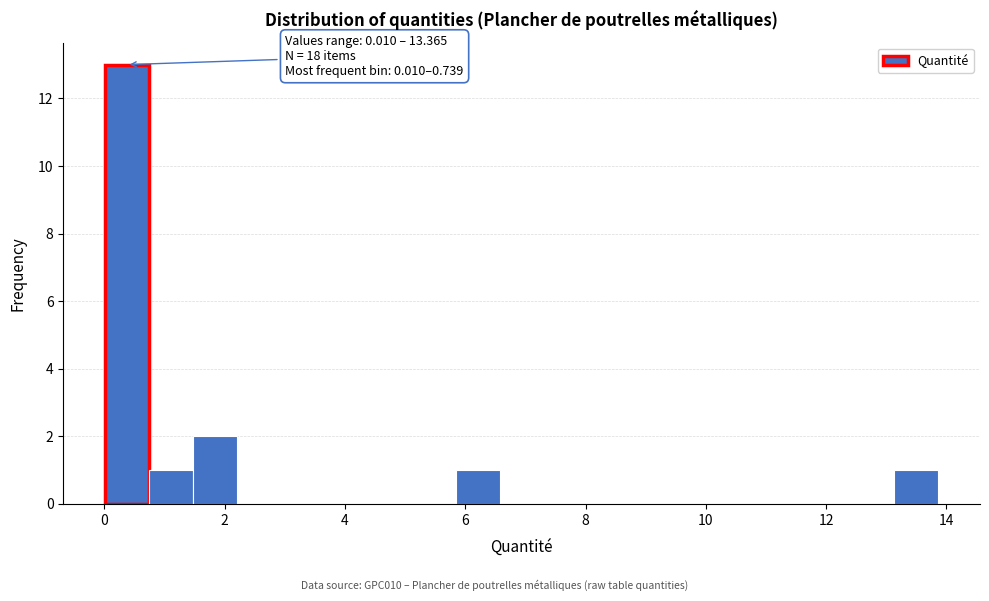

Read against the x-axis, roughly where is the centre of the tallest bar?

0.4